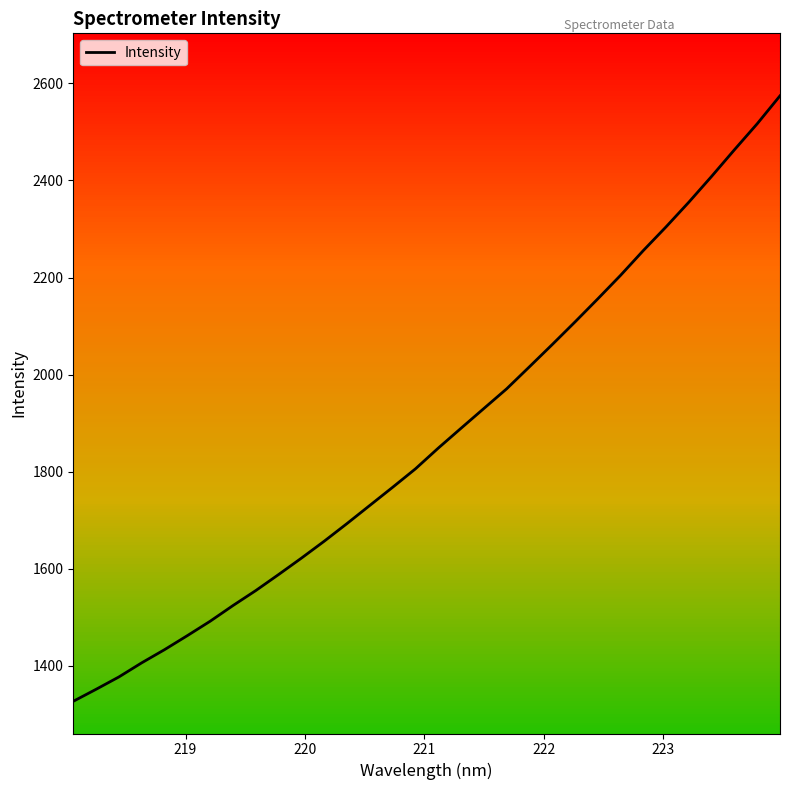

What is the minimum value shown in the chart?

1326.9